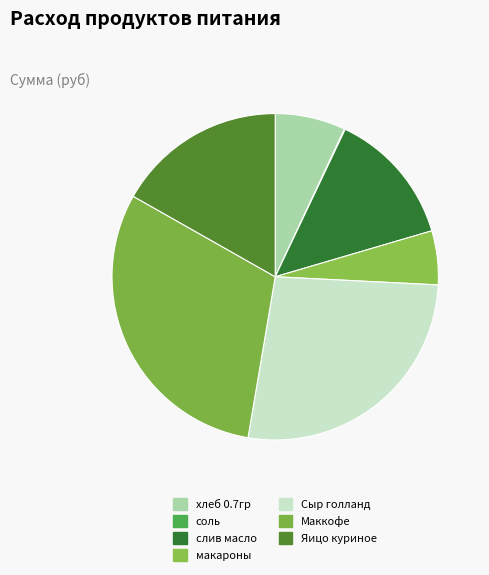

The Яицо куриное slice represents 5% of the pie. True or false?

False